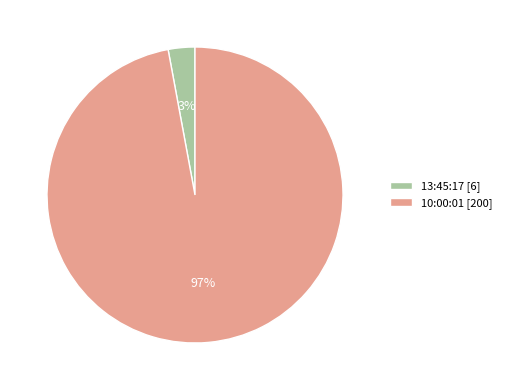

To the nearest percent, what portion does 13:45:17 represent?

3%